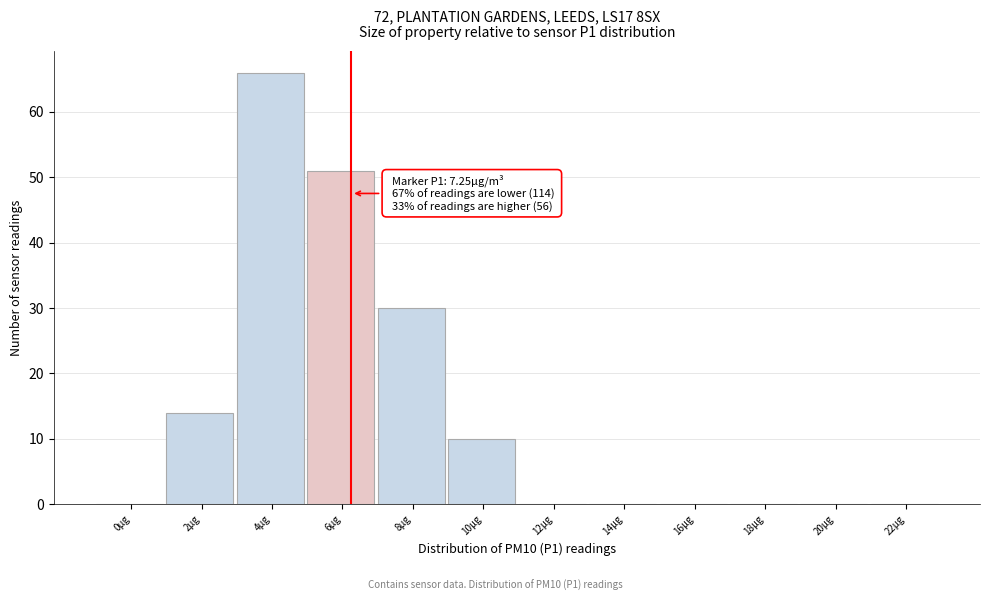

Reading left to right, what are all the values shown in this chart?

0µg=0	2µg=14	4µg=66	6µg=51	8µg=30	10µg=10	12µg=0	14µg=0	16µg=0	18µg=0	20µg=0	22µg=0